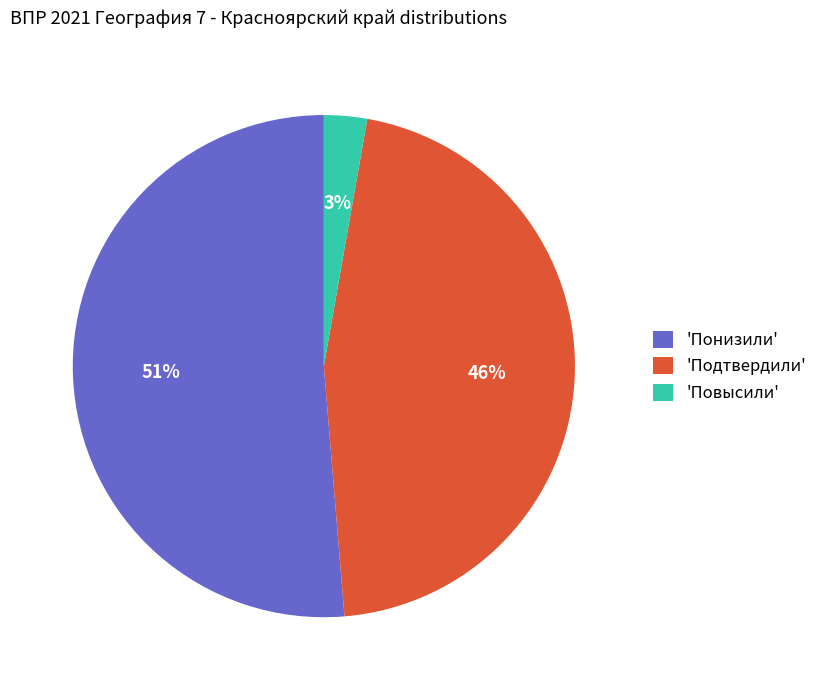

Approximately how many times larger is the value at 'Понизили' compared to 'Подтвердили'?

1.1